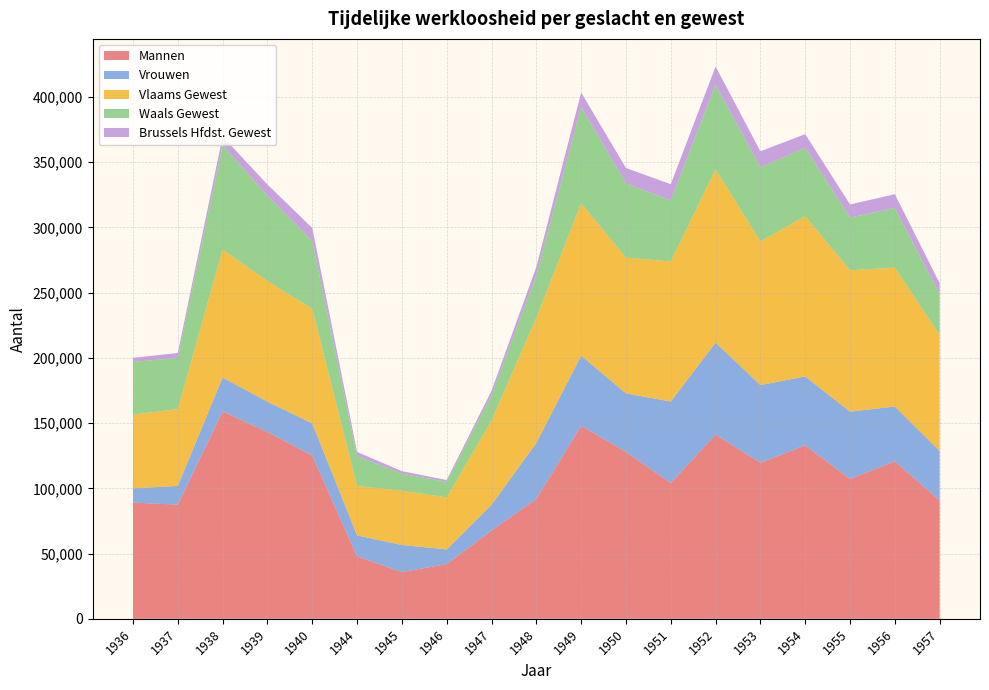

Reading right to left, transcribe all the data shown in this chart.

Mannen: 90692.0	120677.0	107121.0	132928.0	119601.0	141158.4	104090.9	127910.6	147911.0	91901.9	67637.5	41970.1	35840.7	47799.1	125222.5	143158.9	158956.2	87497.9	89062.4
Vrouwen: 37887.0	41991.0	51646.0	52773.0	59527.0	70455.0	62422.4	44835.2	53733.5	42877.6	19717.2	11211.9	20730.4	16138.5	24541.5	23239.8	25873.2	14356.2	10937.8
Vlaams Gewest: 88904.0	106511.0	108284.0	122849.0	110040.0	132813.0	107282.9	103998.5	116727.0	95872.1	64573.8	39861.9	41556.1	37878.5	87888.5	92418.2	98135.0	58842.8	56437.2
Waals Gewest: 31408.0	45682.0	40365.0	52429.0	56944.0	65131.2	46892.1	56952.2	73861.0	32511.7	19475.4	11941.4	13061.3	22890.8	51852.5	65458.6	79836.2	39180.0	40404.4
Brussels Hfdst. Gewest: 8267.0	10475.0	10118.0	10423.0	12144.0	13669.2	12338.3	11795.1	11056.5	6395.8	3305.5	1378.7	1953.8	3168.2	10023.0	8522.0	6858.2	3831.2	3158.6